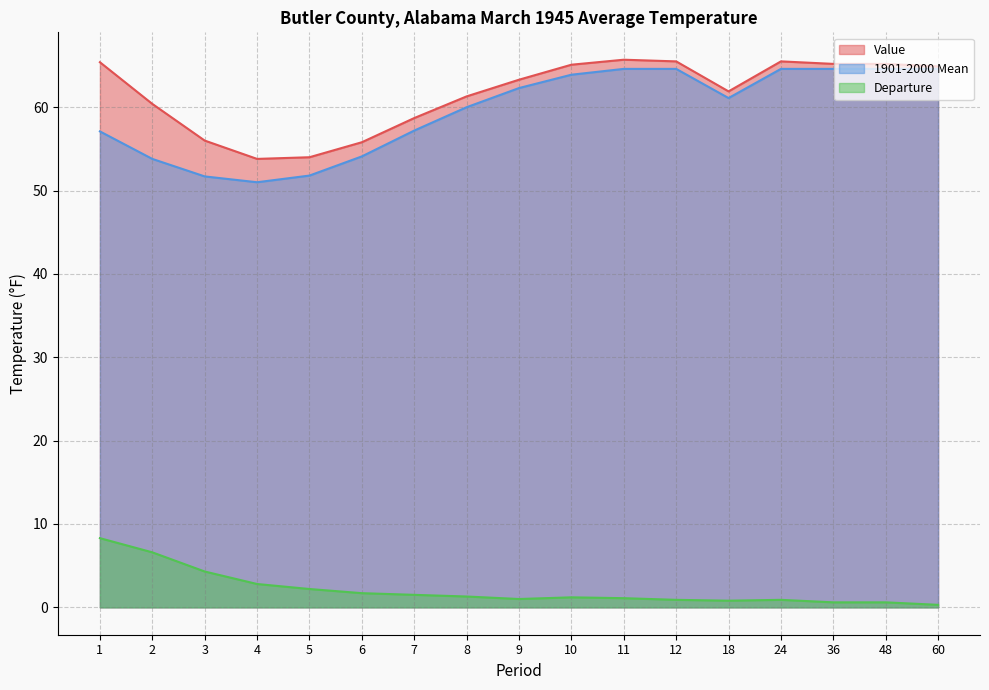

Where does the Value series first go above 63?

1